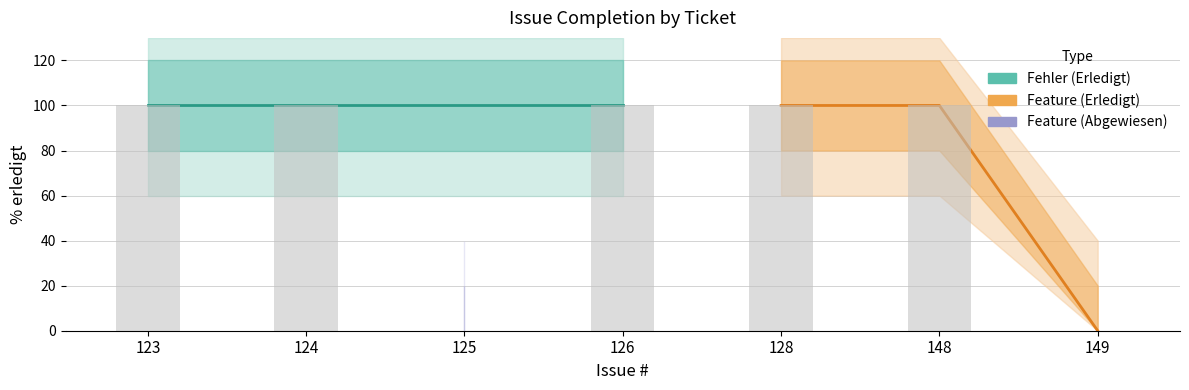

Are the bars horizontal?

No